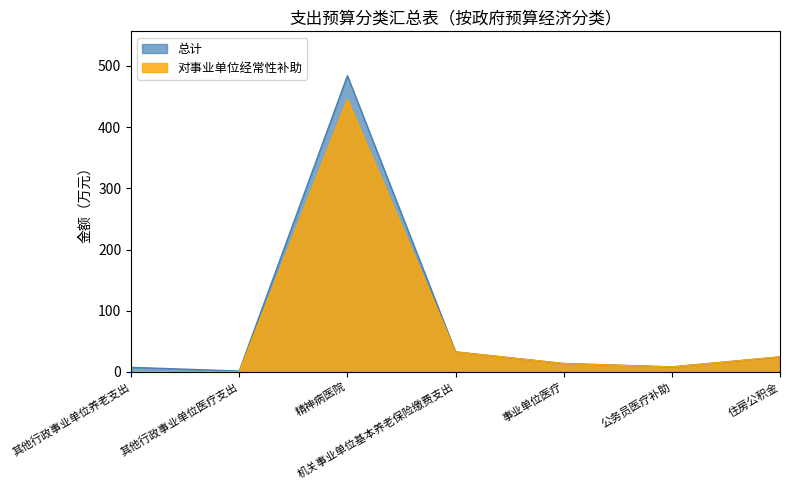

At which category does 总计 reach its first local valley?

其他行政事业单位医疗支出